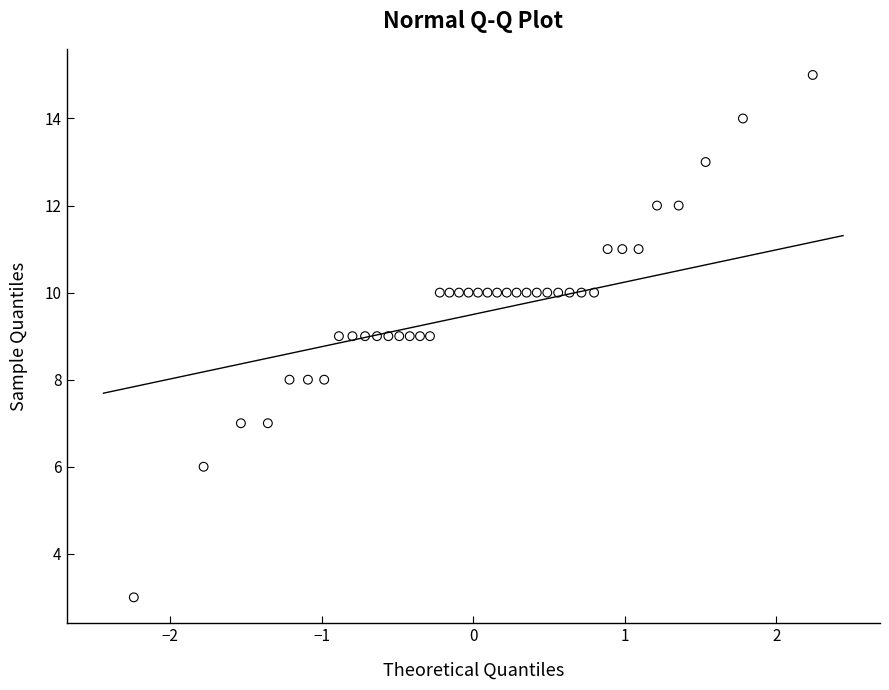

What is the range of Y values (max minus min)?

12